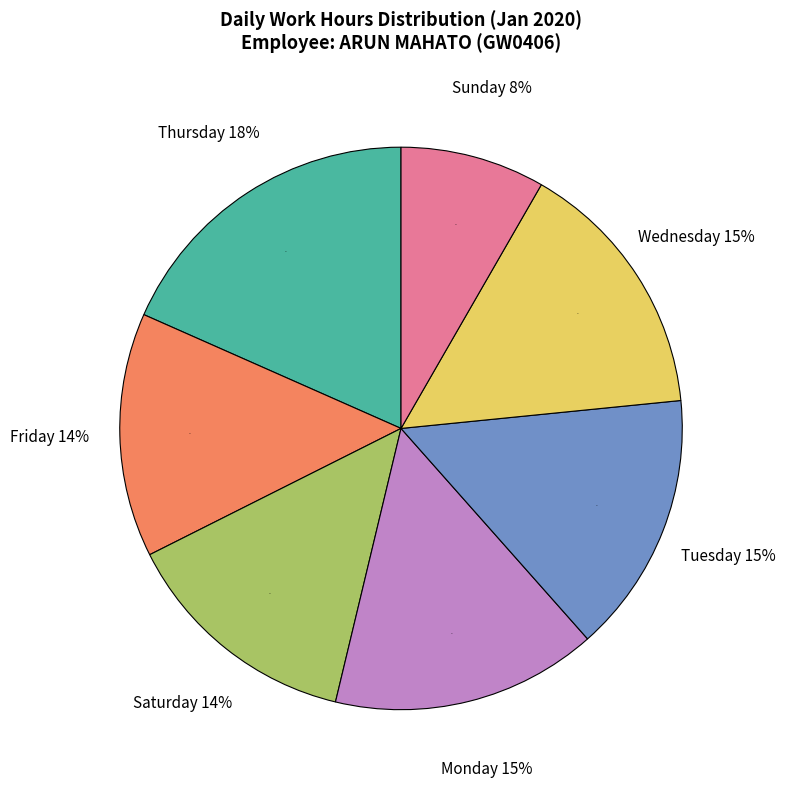

Is there a majority slice in this chart?

No